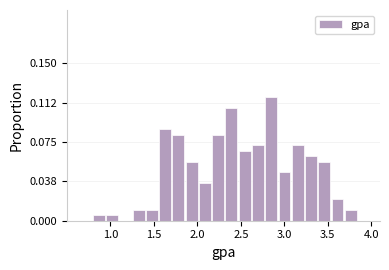

Around what value on the x-axis is the tallest bar? Give the approximate position of its centre, as read against the axis.

2.85